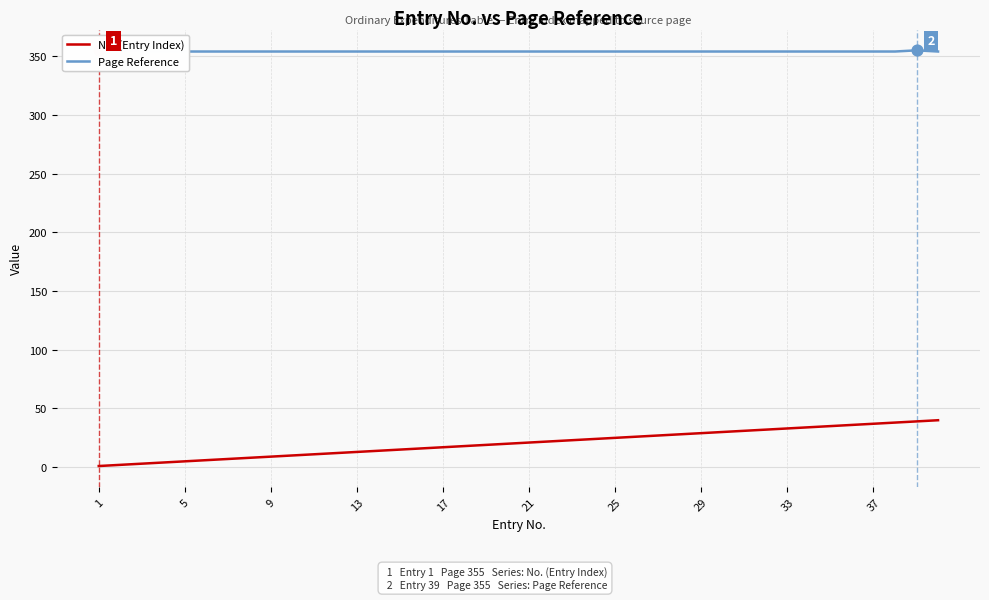

Which series contains the highest Y value?

Page Reference